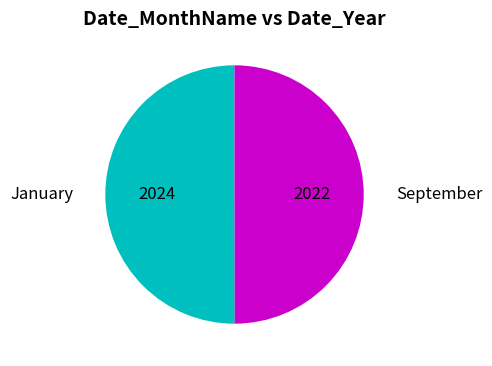

What is the largest slice in the pie chart?

January